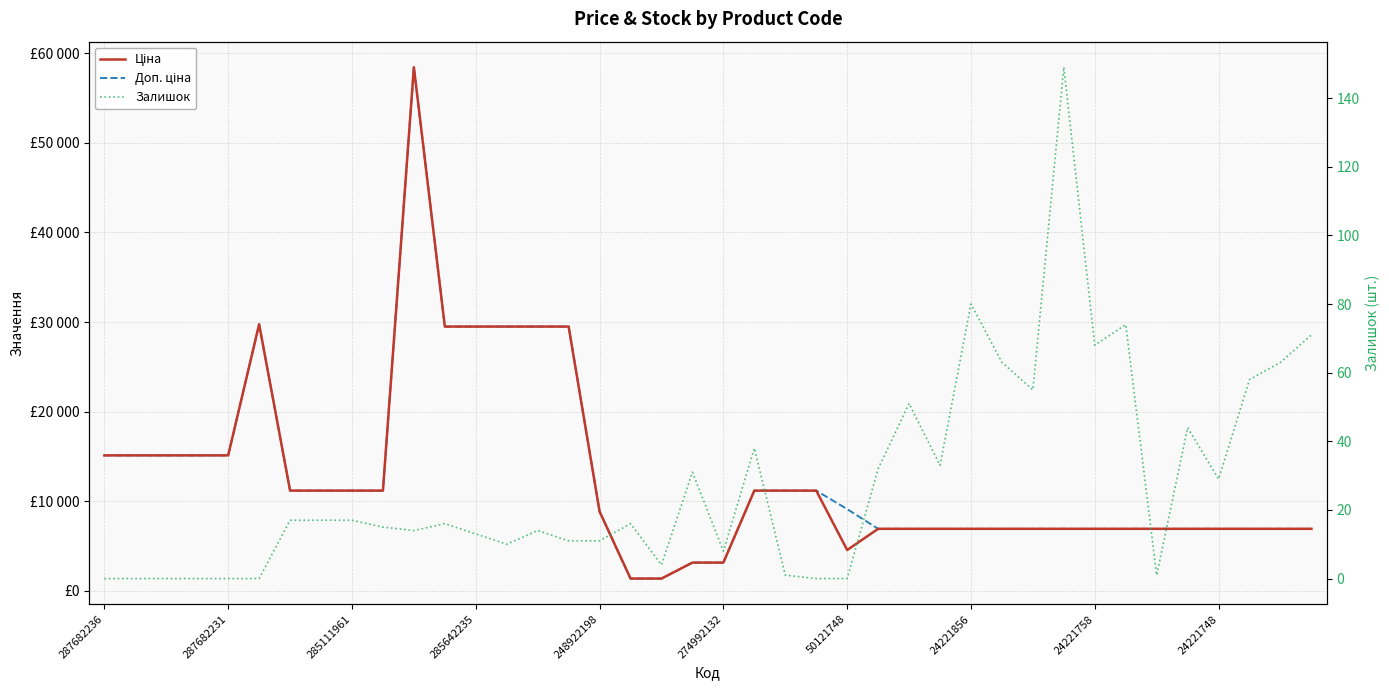

True or false: Залишок has a value of 1.0 at 34.

True